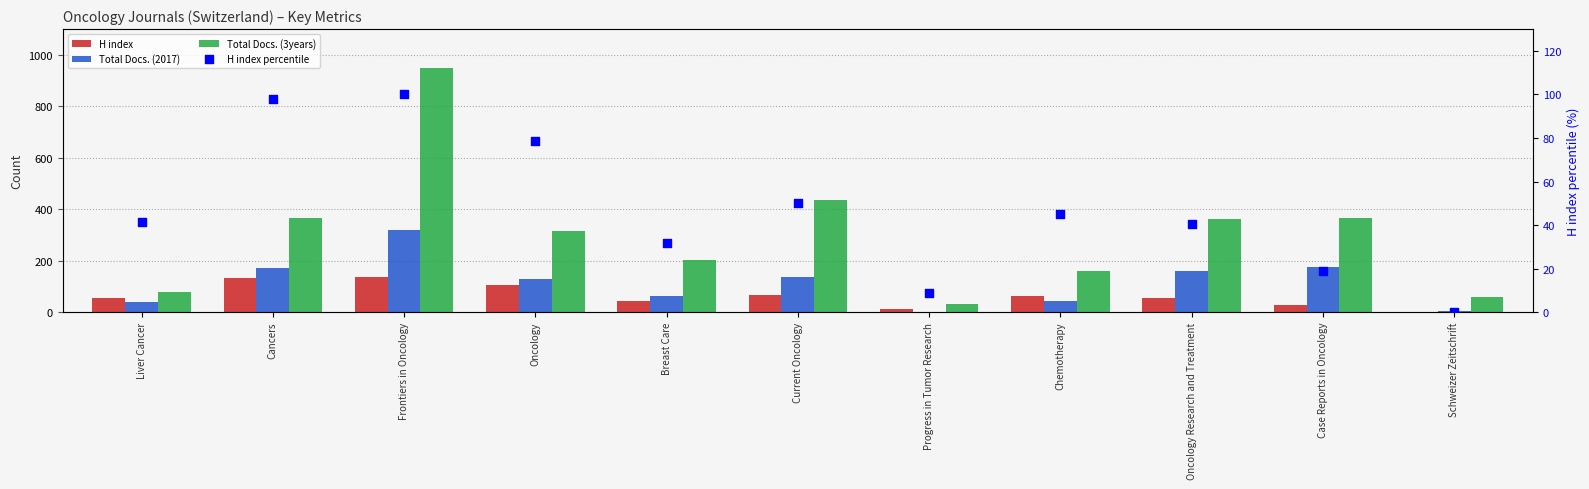

Which series has the largest total across all categories?

Total Docs. (3years)